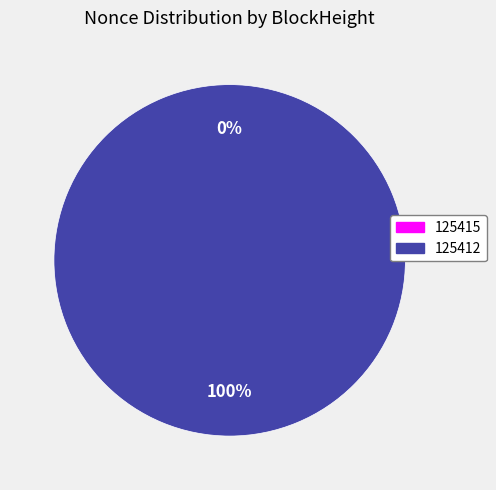

To the nearest percent, what portion does 125412 represent?

100%